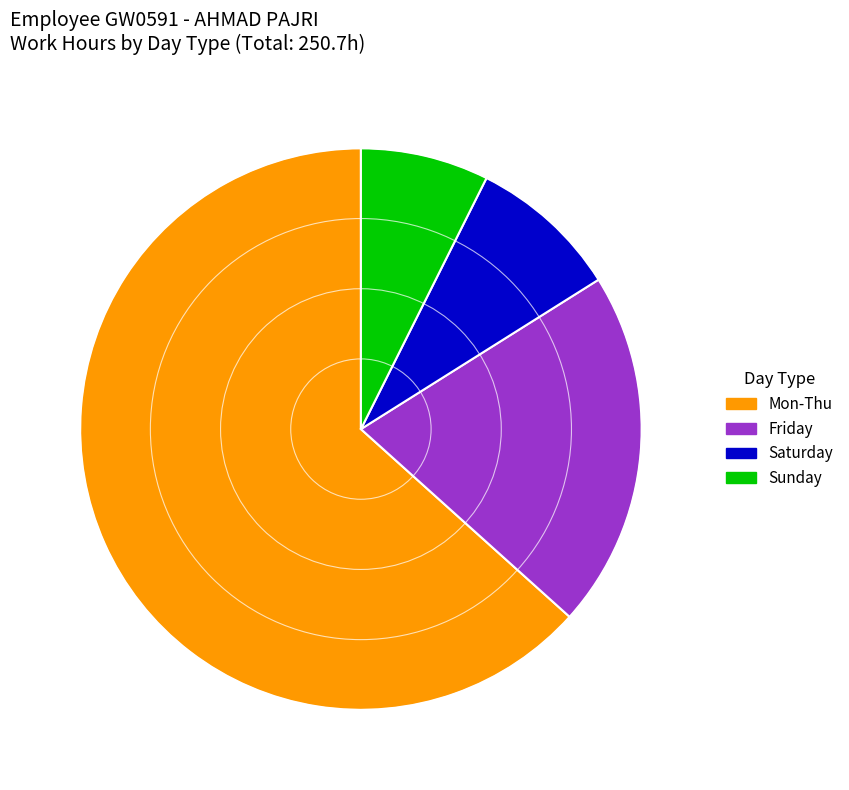

What is the smallest slice in the pie chart?

Sunday